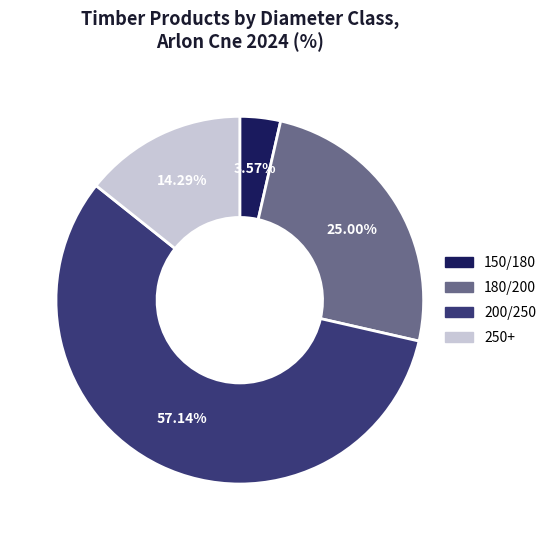

Does 150/180 account for over 50% of the chart?

No